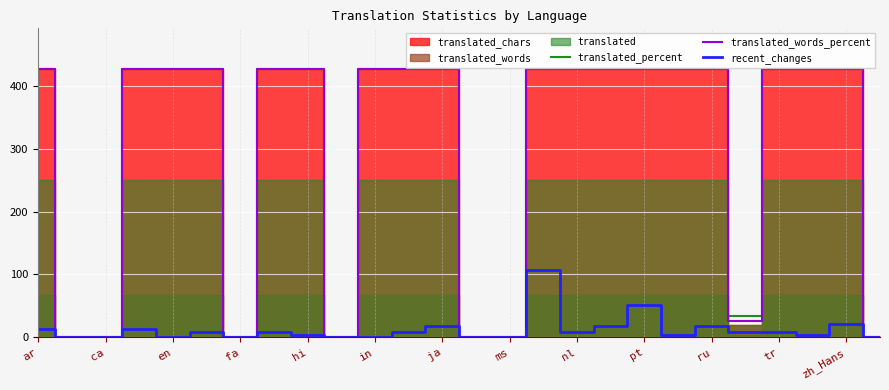

Read the translated_words_percent value at zh_Hans.

428.0